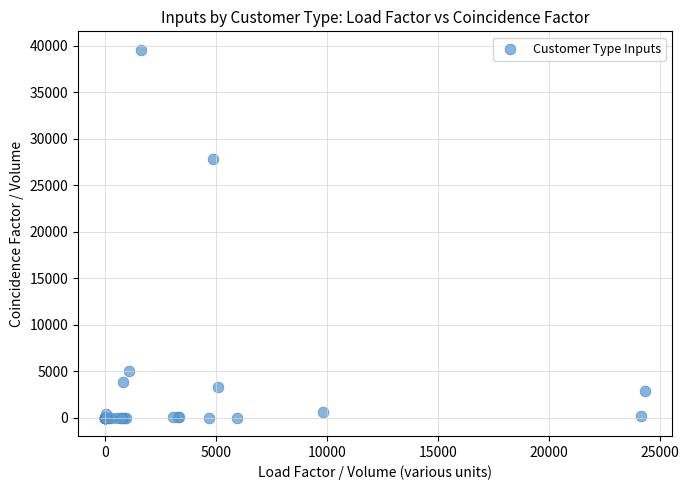

What Y value in the scatter plot is closest to 19774?

27843.5